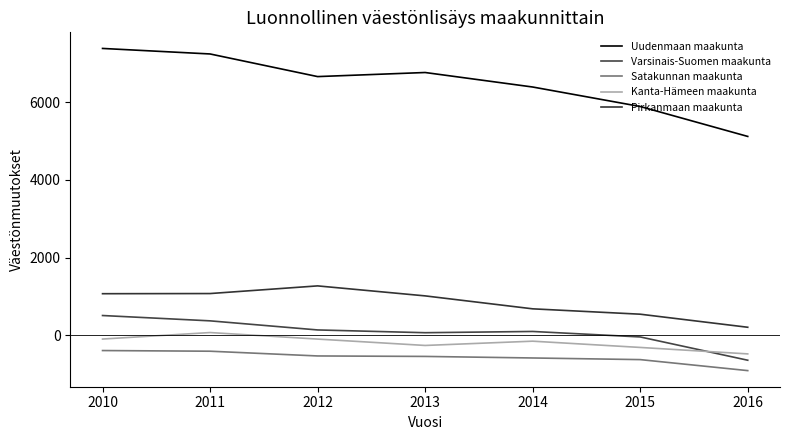

True or false: Satakunnan maakunta and Pirkanmaan maakunta cross at least once.

False